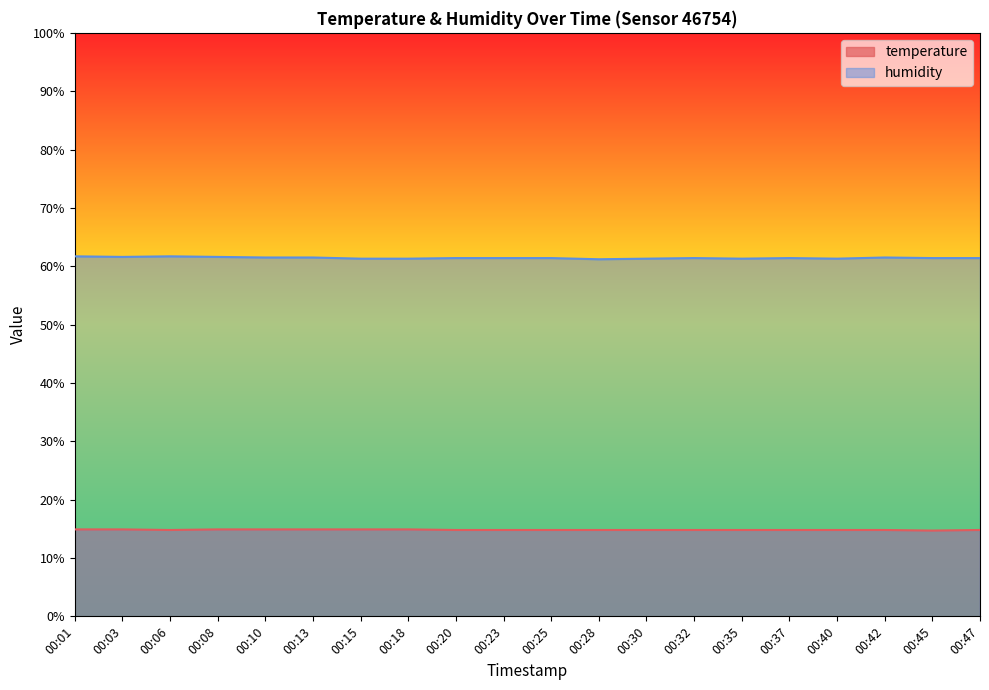

Reading right to left, what are all the values shown in this chart?

temperature: 14.8	14.7	14.8	14.8	14.8	14.8	14.8	14.8	14.8	14.8	14.8	14.8	14.9	14.9	14.9	14.9	14.9	14.8	14.9	14.9
humidity: 61.4	61.4	61.5	61.3	61.4	61.3	61.4	61.3	61.2	61.4	61.4	61.4	61.3	61.3	61.5	61.5	61.6	61.7	61.6	61.7